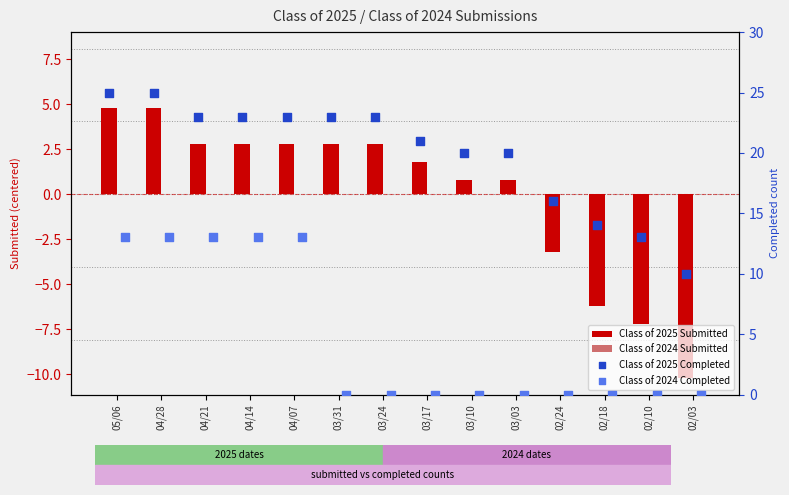

Which series has the largest total across all categories?

Class of 2025 Completed